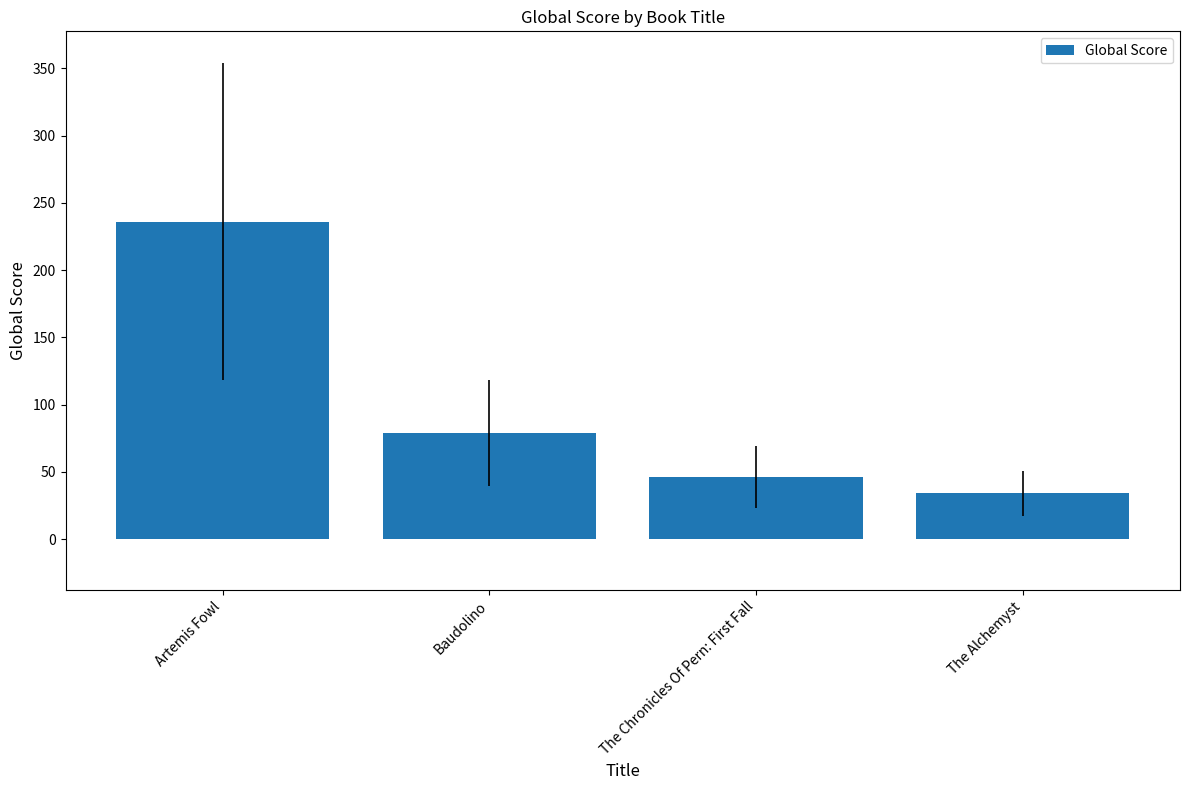

What is the maximum value shown in the chart?

236